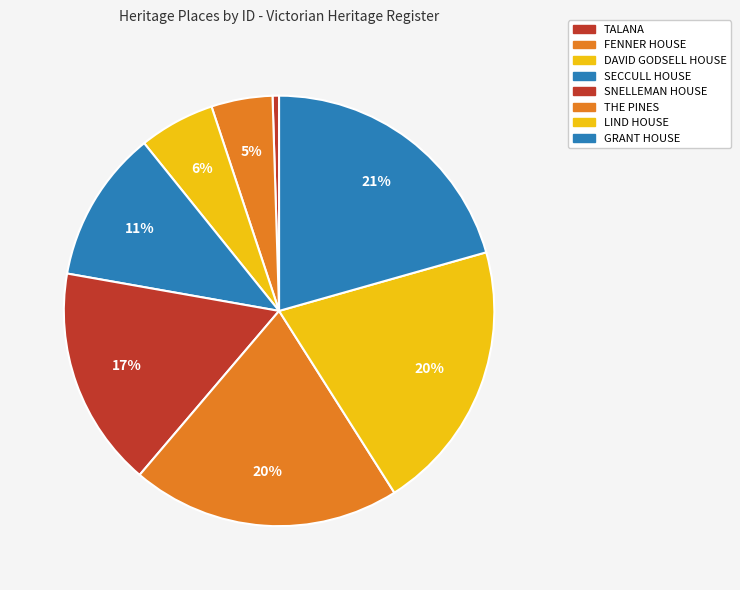

The DAVID GODSELL HOUSE slice represents 13% of the pie. True or false?

False